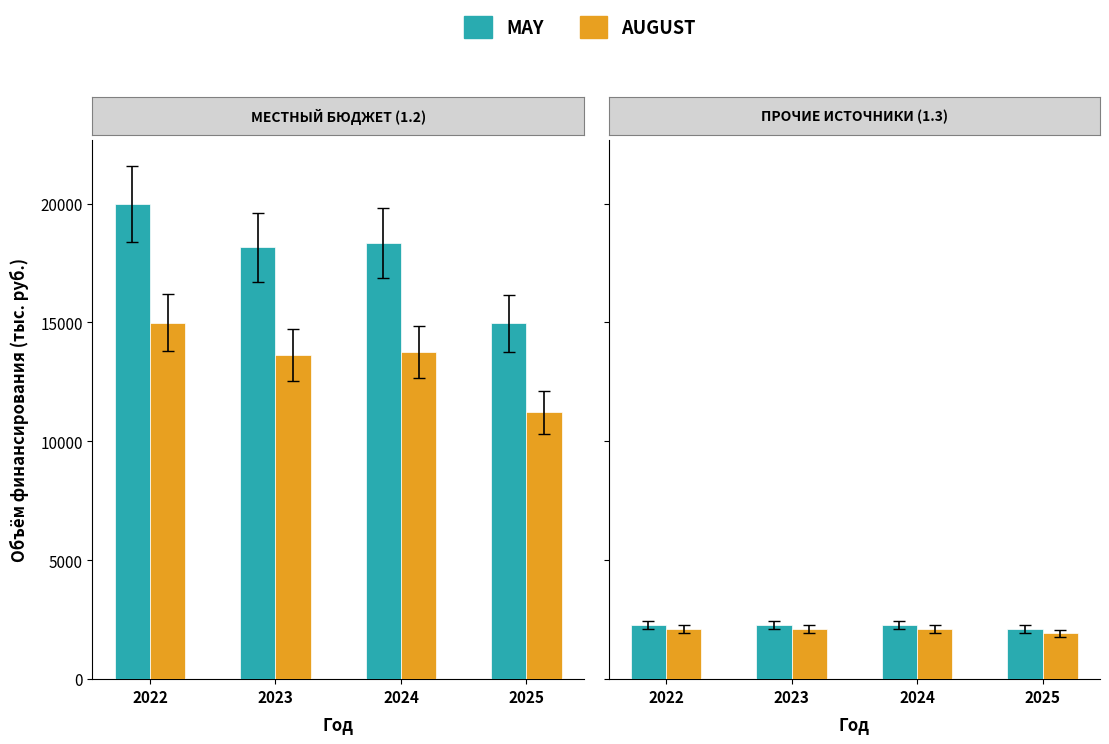

Which category has the lowest value in the AUGUST series?

2025